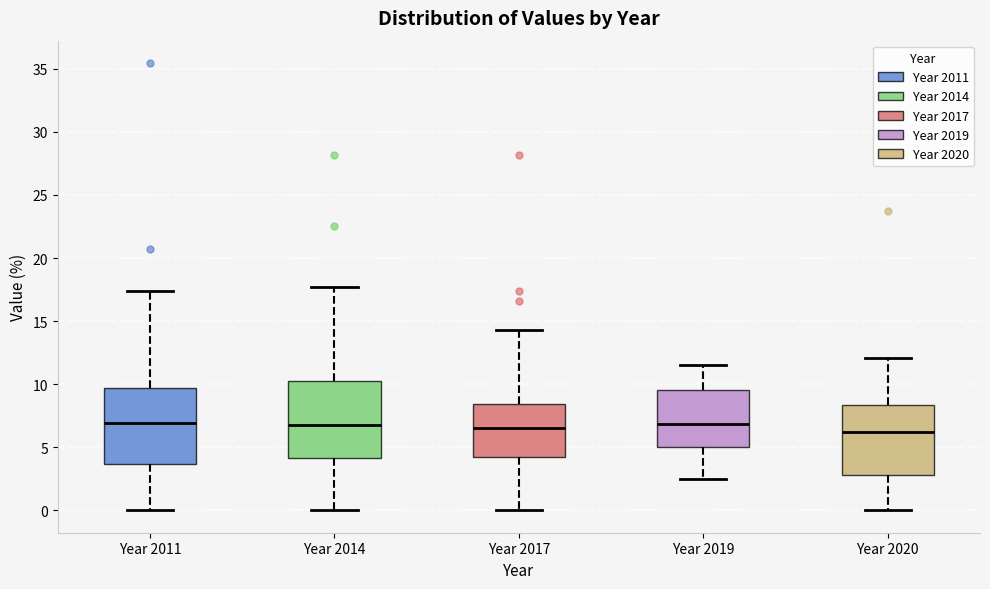

Reading left to right, transcribe this box plot: for each box, give where its median line is, the range the box spans, and where its two whiskers end, as read against the y-axis. The values are not printed on the chart, so give them approximately, as read against the axis.

Year 2011: median 7.0, box 3.5 to 9.5, whiskers 0.0 to 17.5
Year 2014: median 6.5, box 4.0 to 10.0, whiskers 0.0 to 17.5
Year 2017: median 6.5, box 4.0 to 8.5, whiskers 0.0 to 14.5
Year 2019: median 7.0, box 5.0 to 9.5, whiskers 2.5 to 11.5
Year 2020: median 6.0, box 3.0 to 8.5, whiskers 0.0 to 12.0